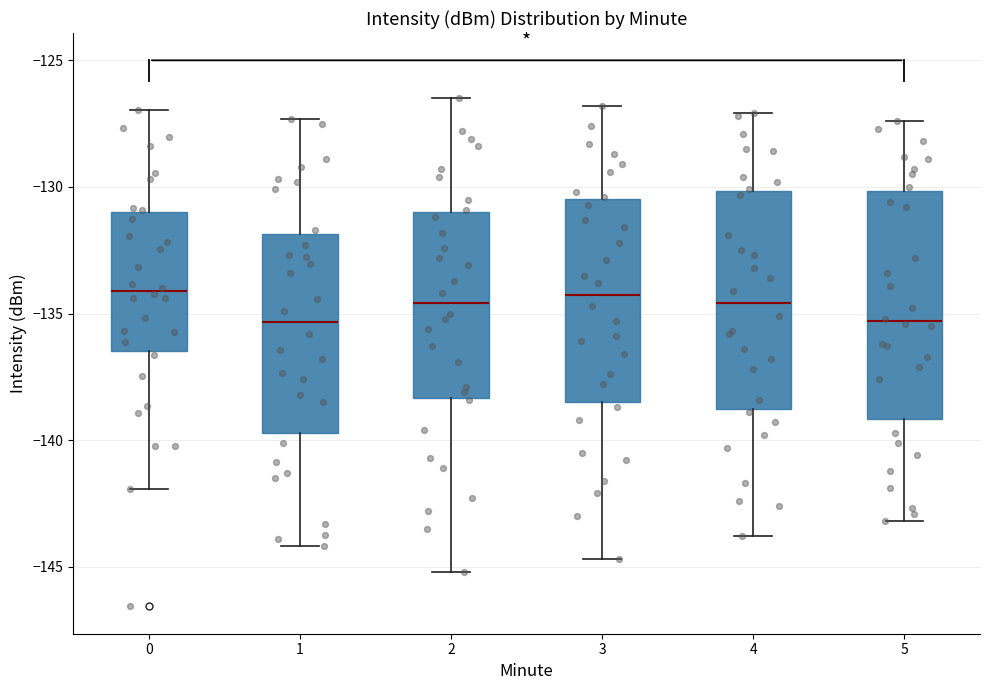

Reading left to right, read every box against the y-axis: the position of its median line, the range the box covers, and the ends of its whiskers. The values are not printed on the chart, so give them approximately, as read against the axis.

0: median -134.0, box -136.5 to -131.0, whiskers -142.0 to -127.0
1: median -135.5, box -139.5 to -132.0, whiskers -144.0 to -127.5
2: median -134.5, box -138.5 to -131.0, whiskers -145.0 to -126.5
3: median -134.0, box -138.5 to -130.5, whiskers -144.5 to -127.0
4: median -134.5, box -139.0 to -130.0, whiskers -144.0 to -127.0
5: median -135.5, box -139.0 to -130.0, whiskers -143.0 to -127.5